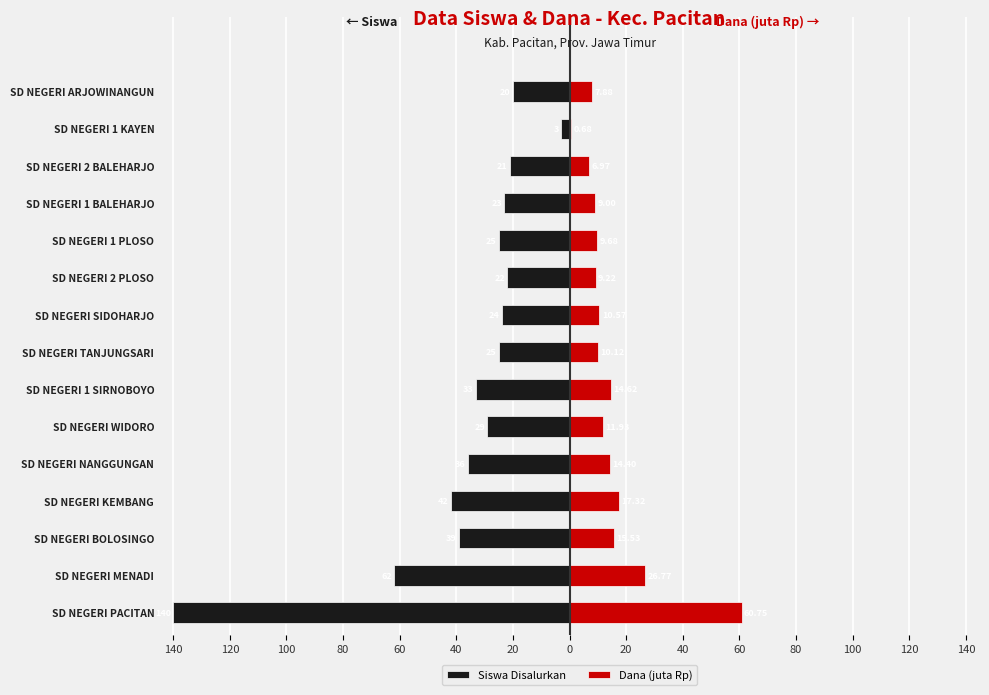

How many bars are there in total?

30